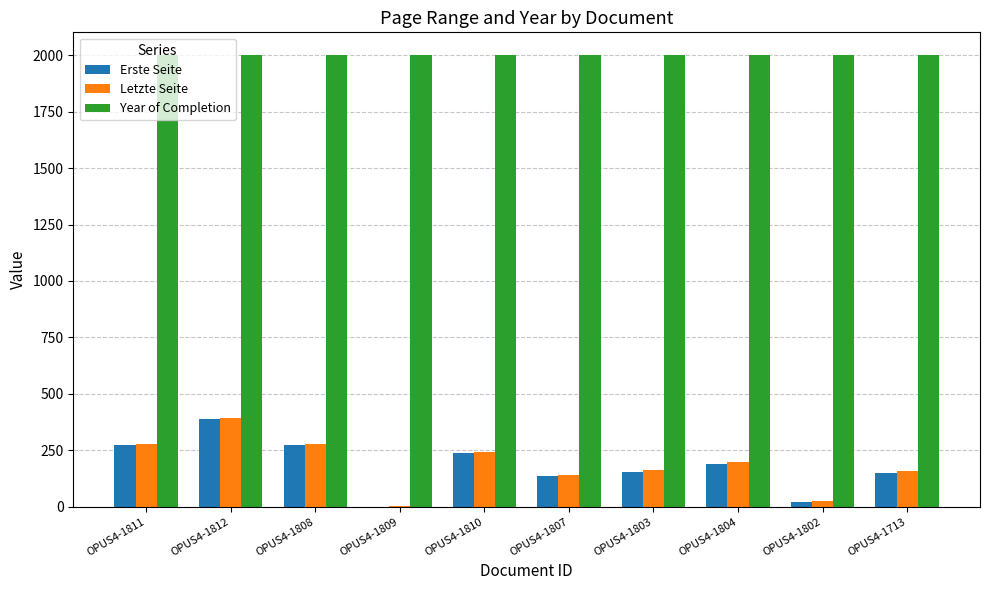

At which category is the sum across all series the highest?

OPUS4-1812